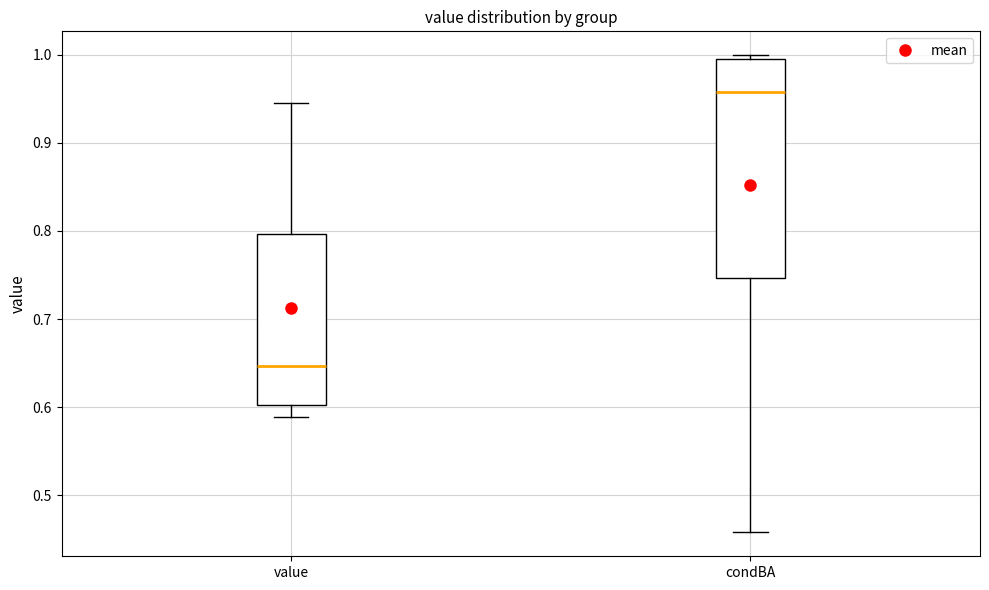

Which box is the tallest, from its lower edge to its upper edge?

condBA